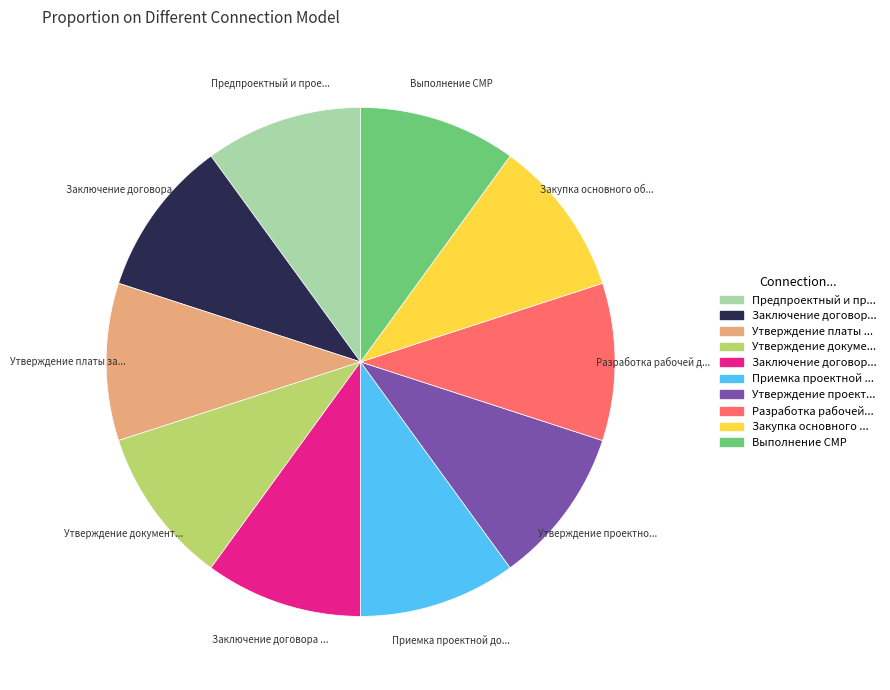

Is there a majority slice in this chart?

No